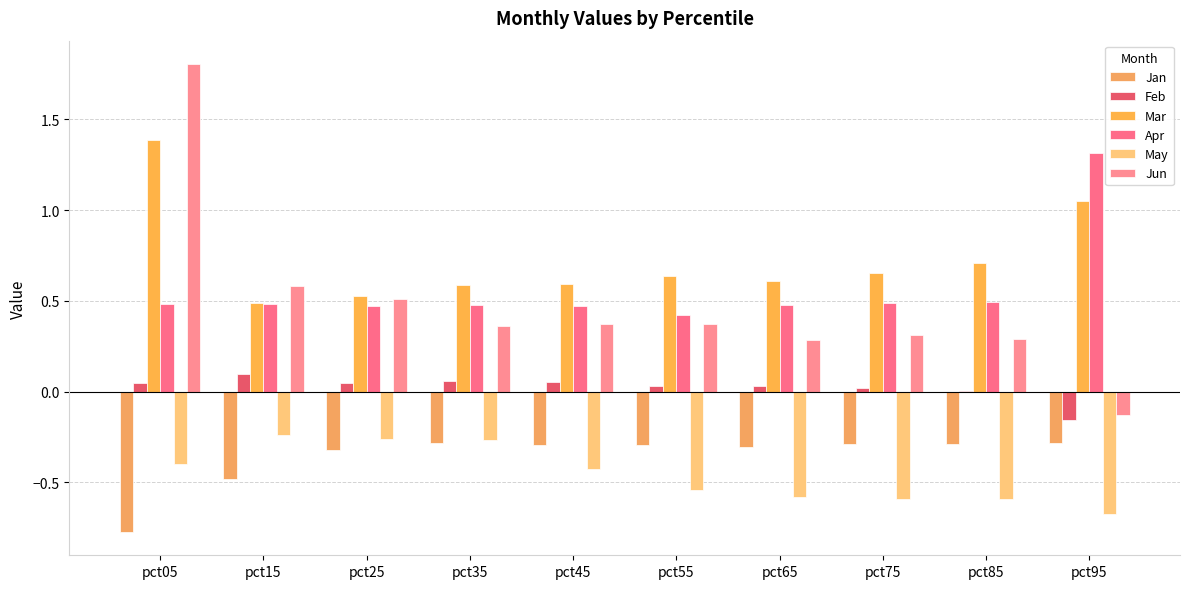

True or false: Mar has a value of 0.6 at pct35.

True